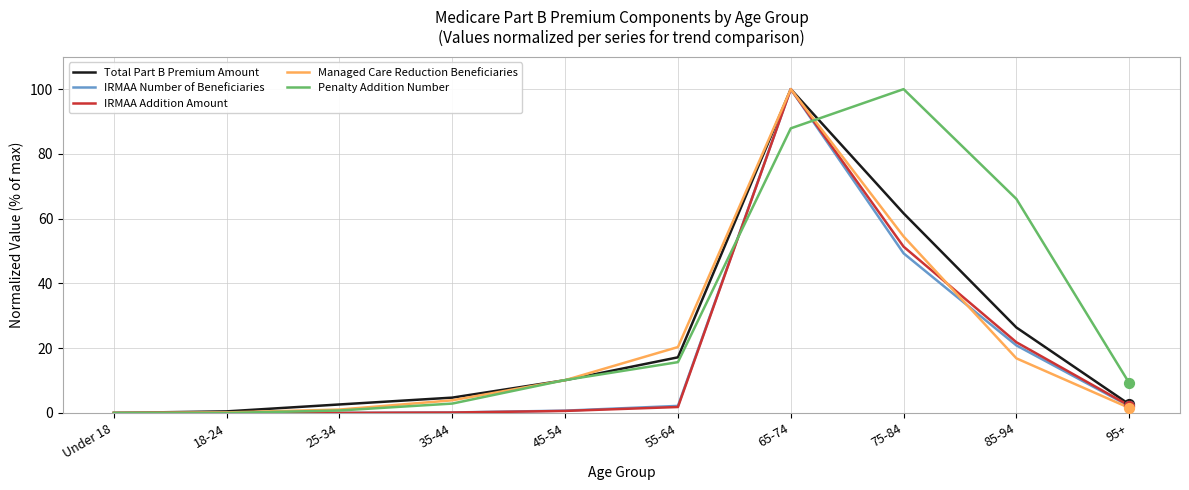

What is the total value across all series at 65-74?

487.9